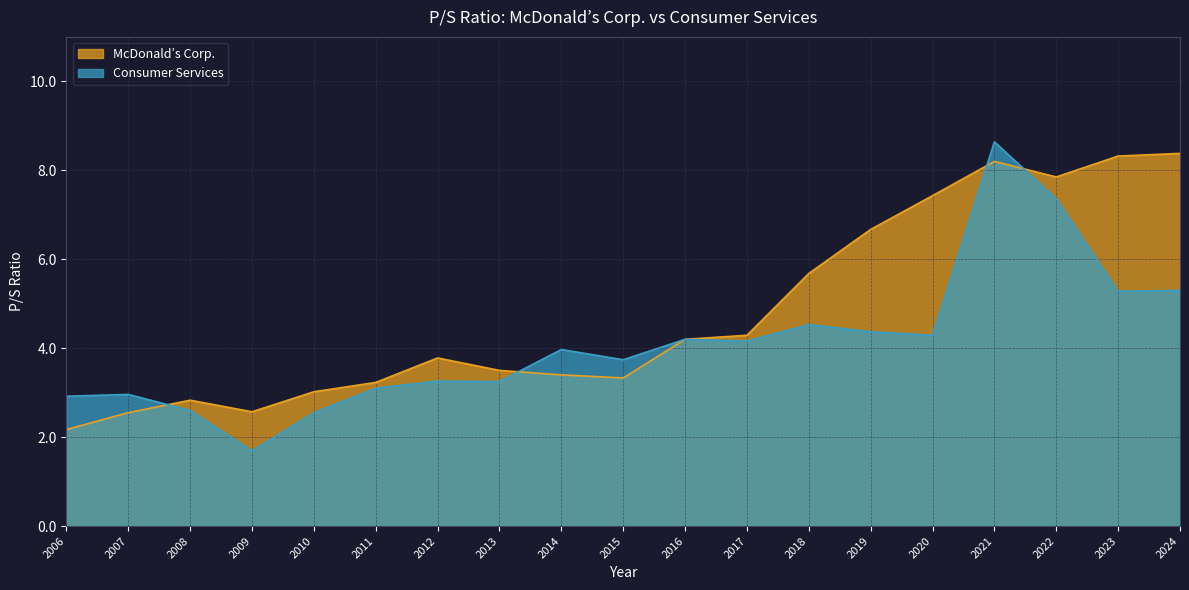

Read the McDonald’s Corp. value at 2019.

6.7